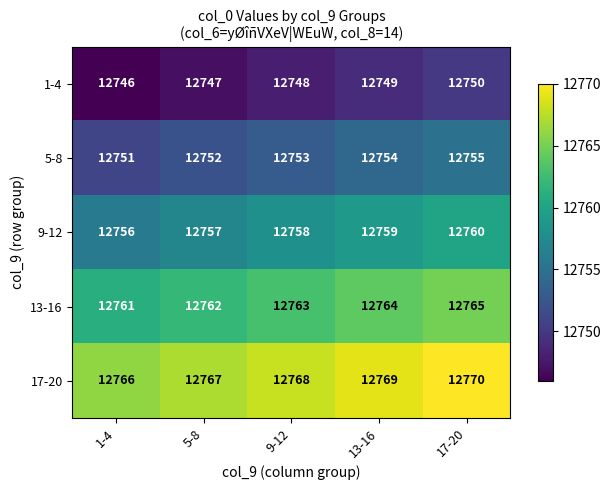

Reading left to right, transcribe all the data shown in this chart.

1-4: 1-4=12746	5-8=12747	9-12=12748	13-16=12749	17-20=12750
5-8: 1-4=12751	5-8=12752	9-12=12753	13-16=12754	17-20=12755
9-12: 1-4=12756	5-8=12757	9-12=12758	13-16=12759	17-20=12760
13-16: 1-4=12761	5-8=12762	9-12=12763	13-16=12764	17-20=12765
17-20: 1-4=12766	5-8=12767	9-12=12768	13-16=12769	17-20=12770